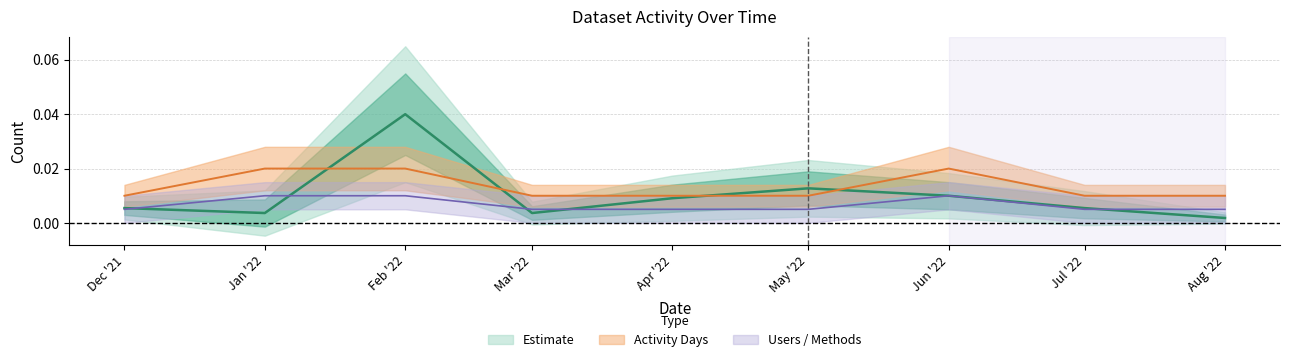

What is the sum of all Accesses values?

0.1